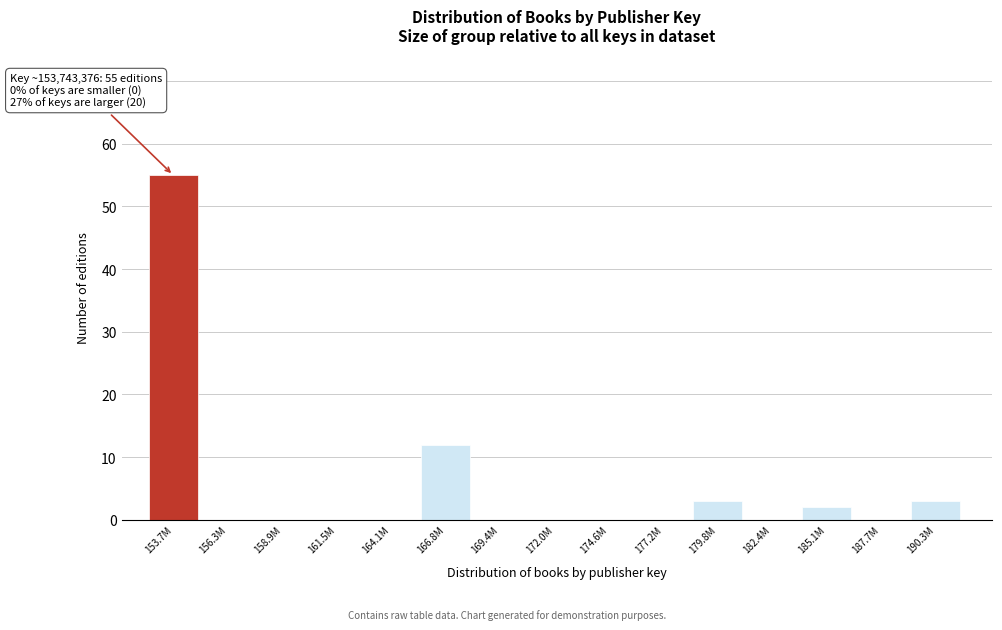

Reading right to left, what are all the values shown in this chart?

190.3M=3	187.7M=0	185.1M=2	182.4M=0	179.8M=3	177.2M=0	174.6M=0	172.0M=0	169.4M=0	166.8M=12	164.1M=0	161.5M=0	158.9M=0	156.3M=0	153.7M=55